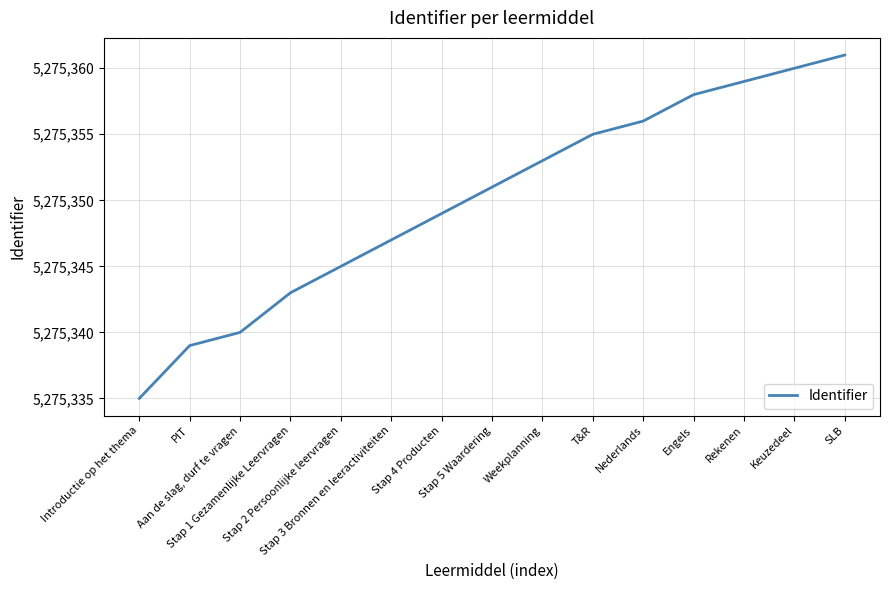

What is the difference between the maximum and minimum values?

26